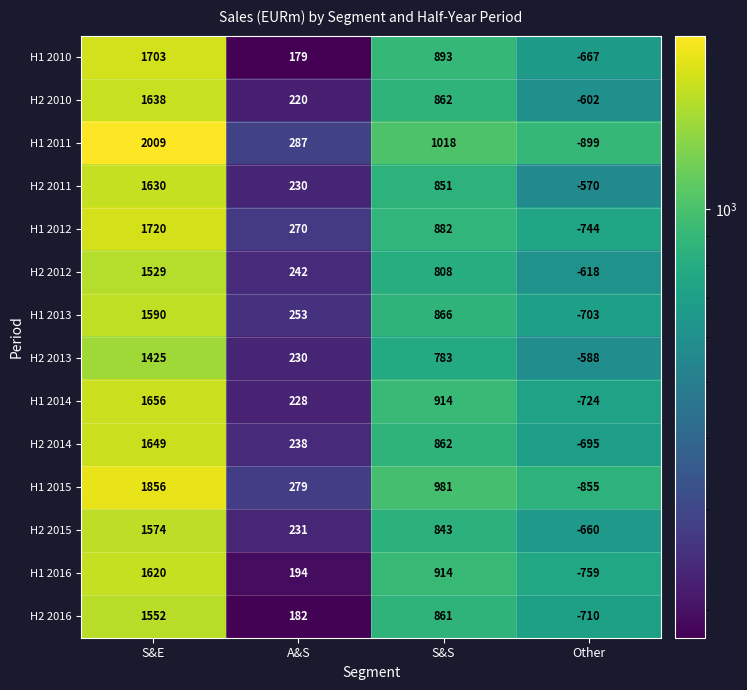

Rank the categories by H2 2015 value from highest to lowest.

S&E, S&S, A&S, Other